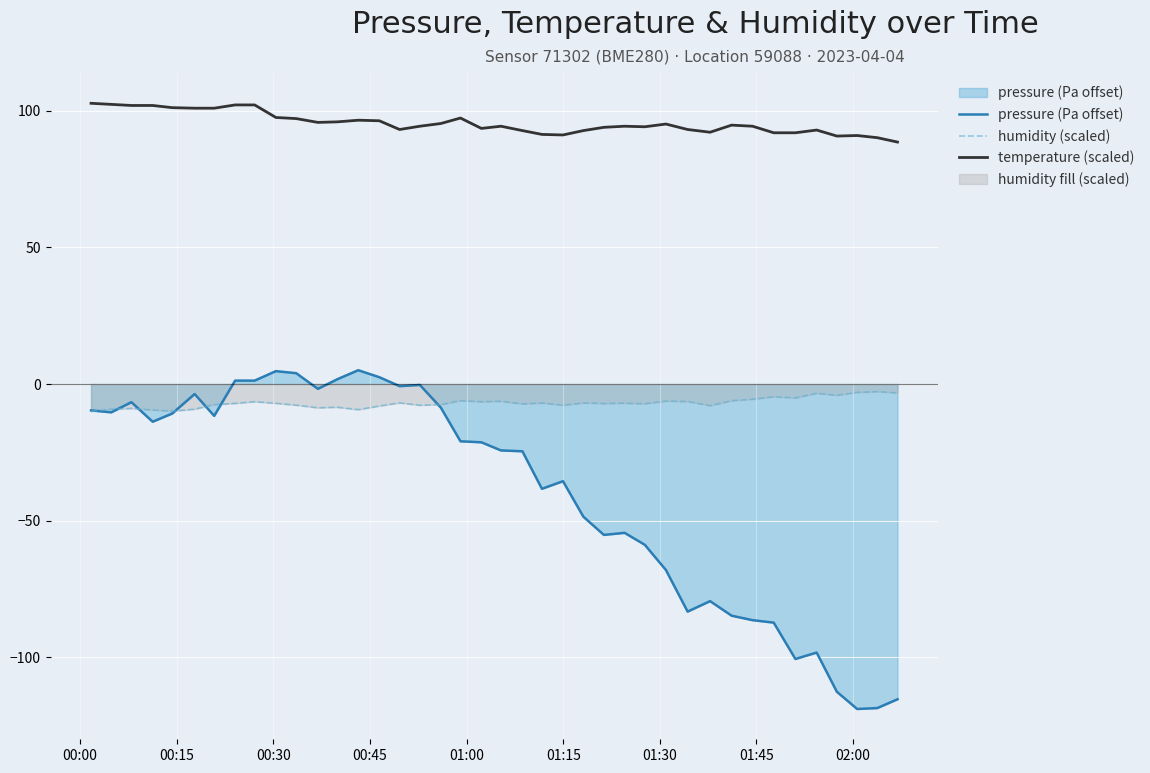

Reading left to right, list all the values displayed in this chart.

pressure (Pa offset): -9.7	-10.4	-6.7	-13.8	-10.8	-3.7	-11.7	1.2	1.2	4.7	4.0	-1.8	1.8	5.1	2.5	-0.8	-0.3	-8.7	-21.0	-21.3	-24.3	-24.6	-38.4	-35.6	-48.6	-55.2	-54.5	-58.9	-68.1	-83.3	-79.5	-84.8	-86.5	-87.4	-100.7	-98.3	-112.7	-119.0	-118.7	-115.4
humidity (scaled): -10.0	-9.2	-8.9	-9.5	-9.9	-9.2	-7.5	-7.1	-6.5	-7.1	-7.7	-8.7	-8.5	-9.4	-8.0	-6.9	-7.8	-7.5	-6.1	-6.5	-6.3	-7.3	-7.0	-7.8	-6.9	-7.1	-7.0	-7.2	-6.3	-6.4	-7.9	-6.1	-5.6	-4.7	-5.1	-3.4	-4.1	-3.1	-2.8	-3.3
temperature (scaled): 102.8	102.4	102.0	102.0	101.2	101.0	101.0	102.2	102.2	97.6	97.2	95.8	96.0	96.6	96.4	93.2	94.4	95.4	97.4	93.6	94.4	92.8	91.4	91.2	92.8	94.0	94.4	94.2	95.2	93.2	92.2	94.8	94.4	92.0	92.0	93.0	90.8	91.0	90.2	88.6